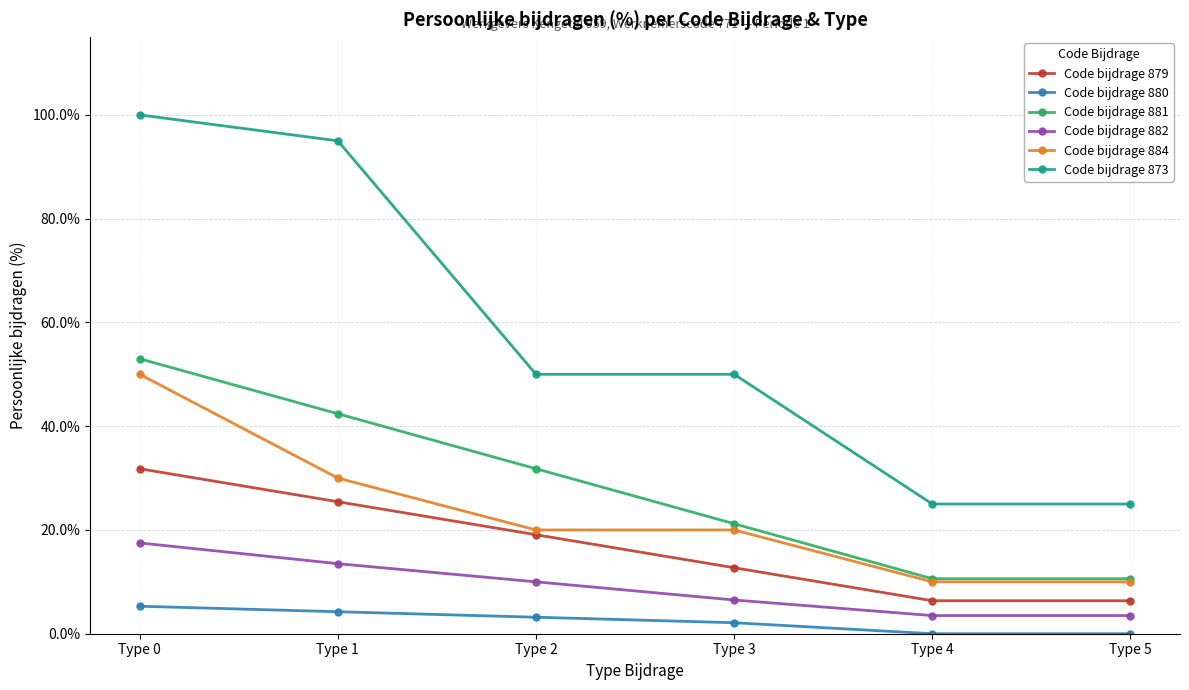

Which category has the highest value in the Code bijdrage 884 series?

Type 0